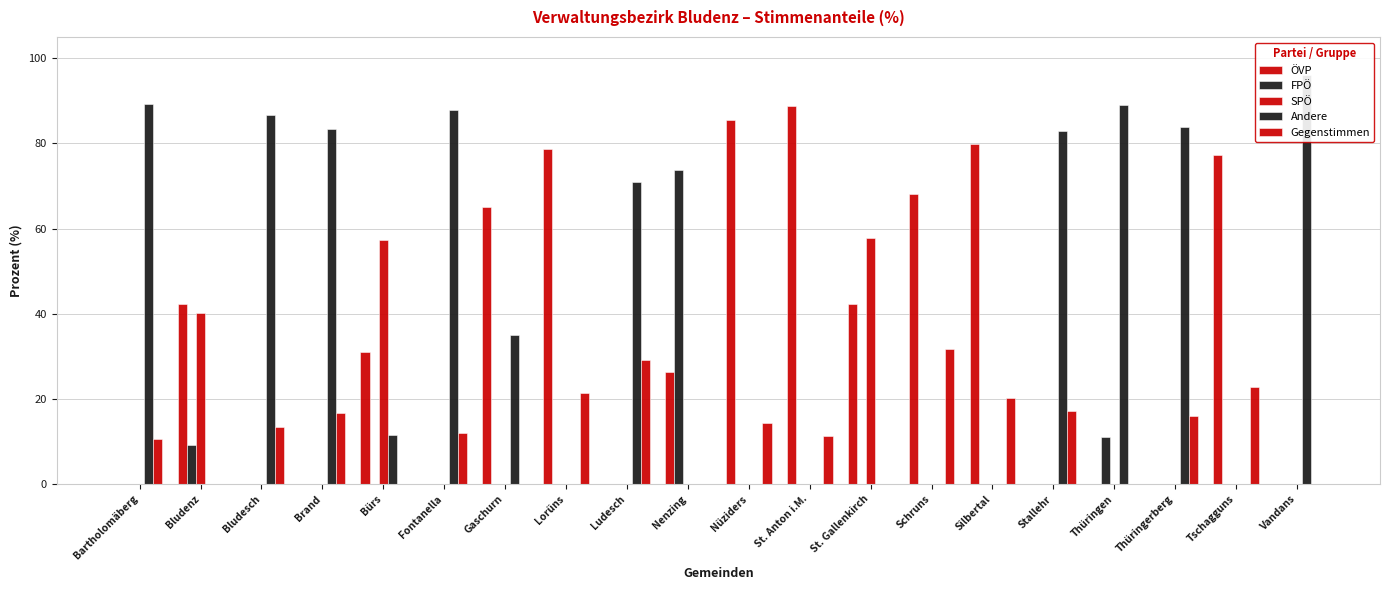

At how many categories does at least one series exceed 48?

19